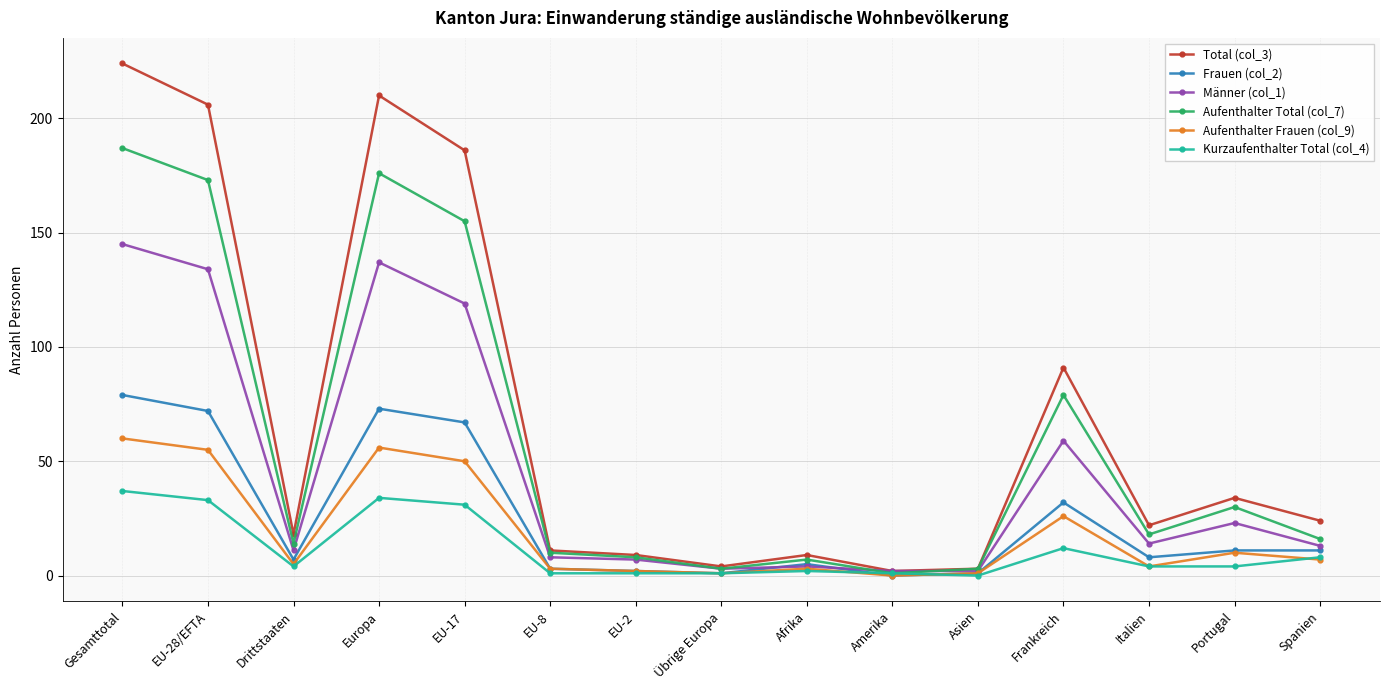

What is the total value across all series at Europa?

686